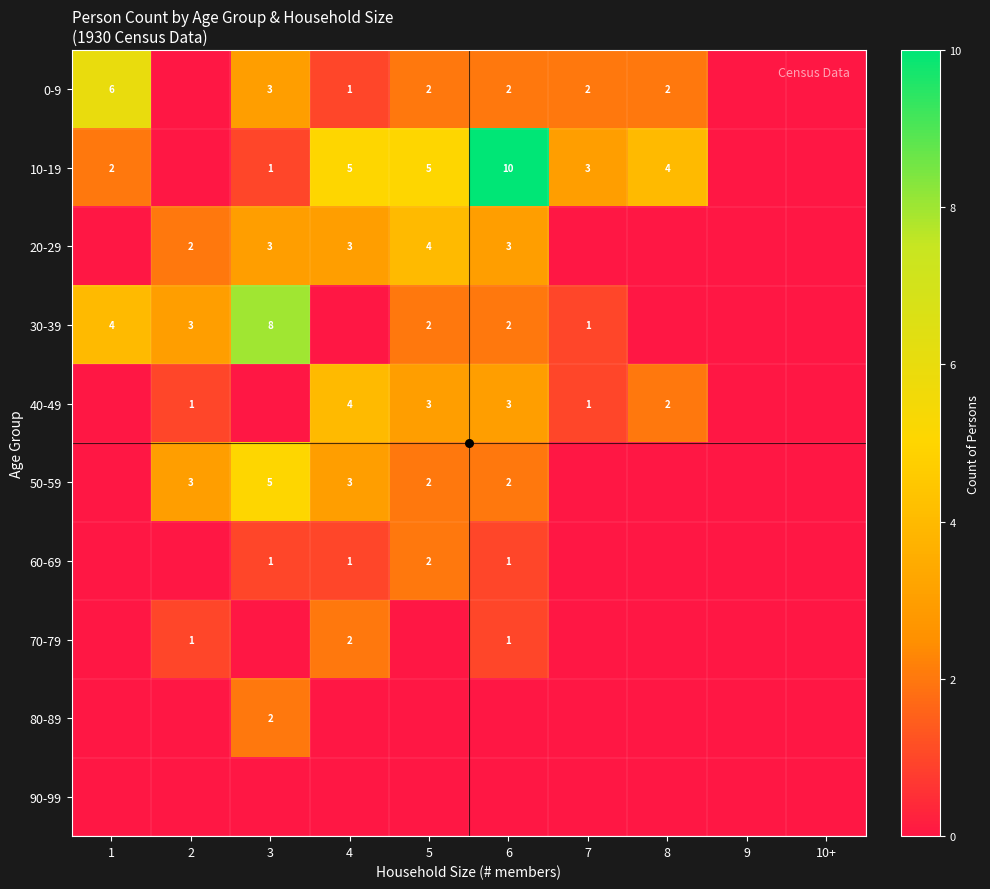

List the series in order of their peak value, highest first.

10-19, 30-39, 0-9, 50-59, 20-29, 40-49, 60-69, 70-79, 80-89, 90-99